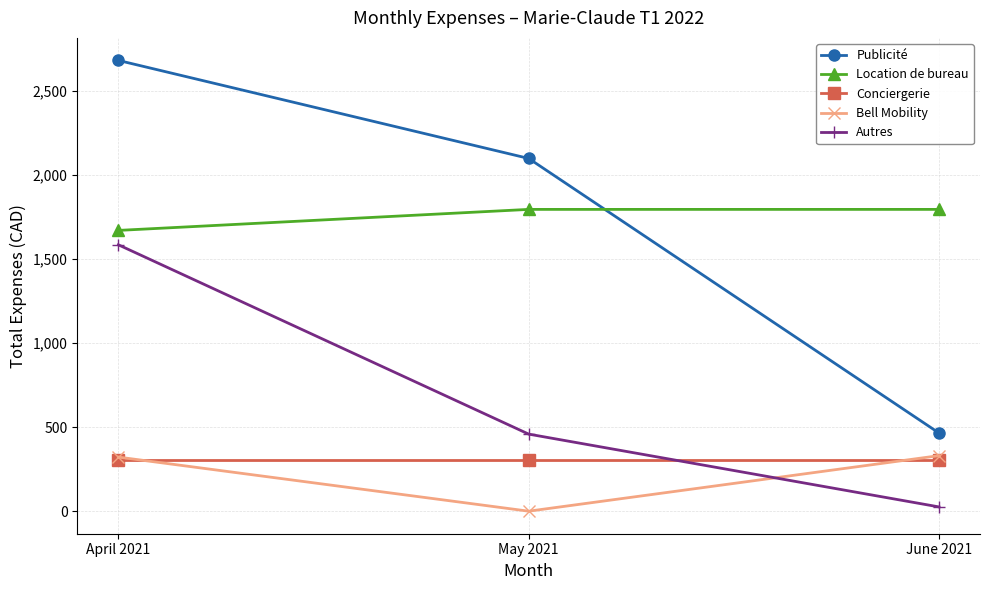

Which series changed the most between May 2021 and June 2021?

Publicité